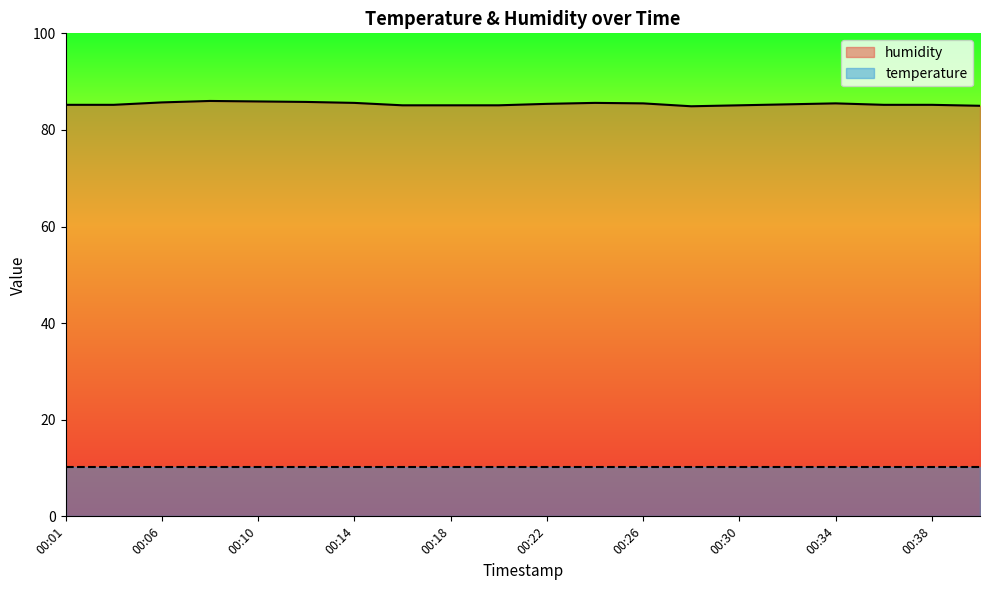

Count the number of data series in this chart.

2